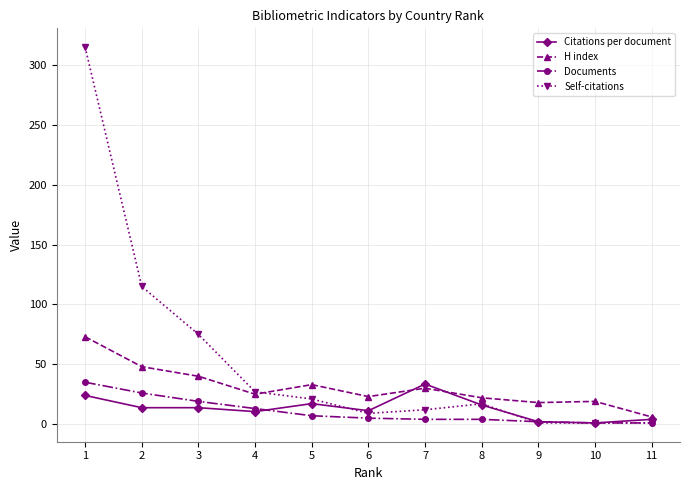

The value of Citations per document at 7 is 13.3. True or false?

False